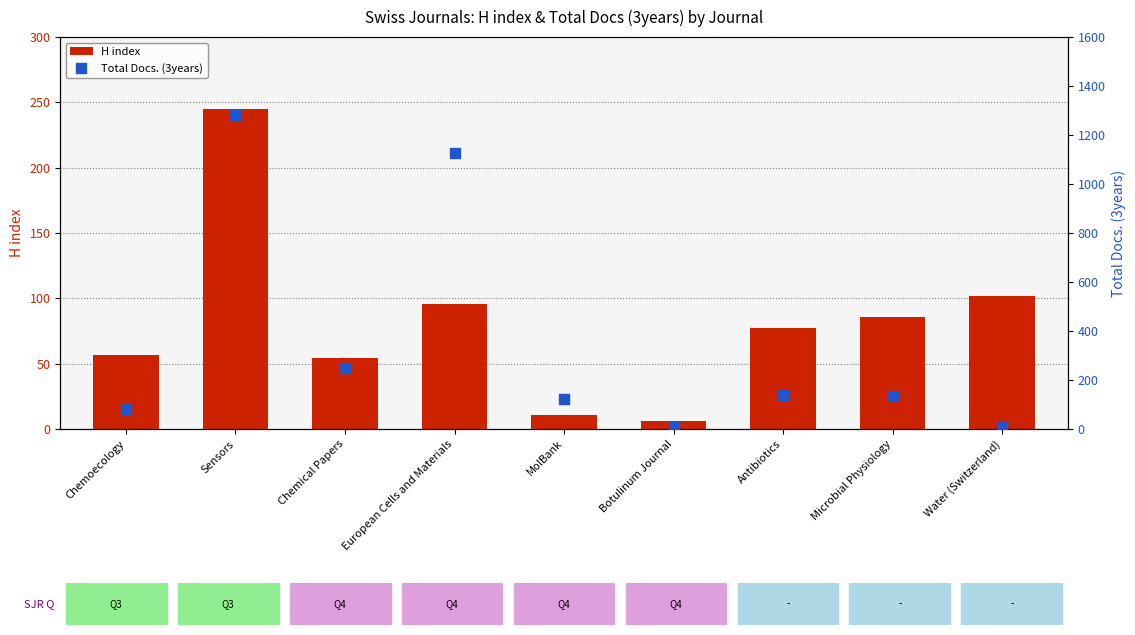

Is the value of Total Docs. (3years) at Chemoecology greater than the value of H index at Chemical Papers?

Yes